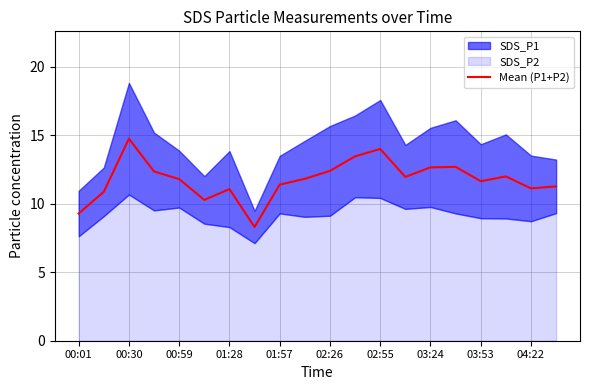

True or false: Mean (P1+P2) has a value of 19.6 at 03:24.

False